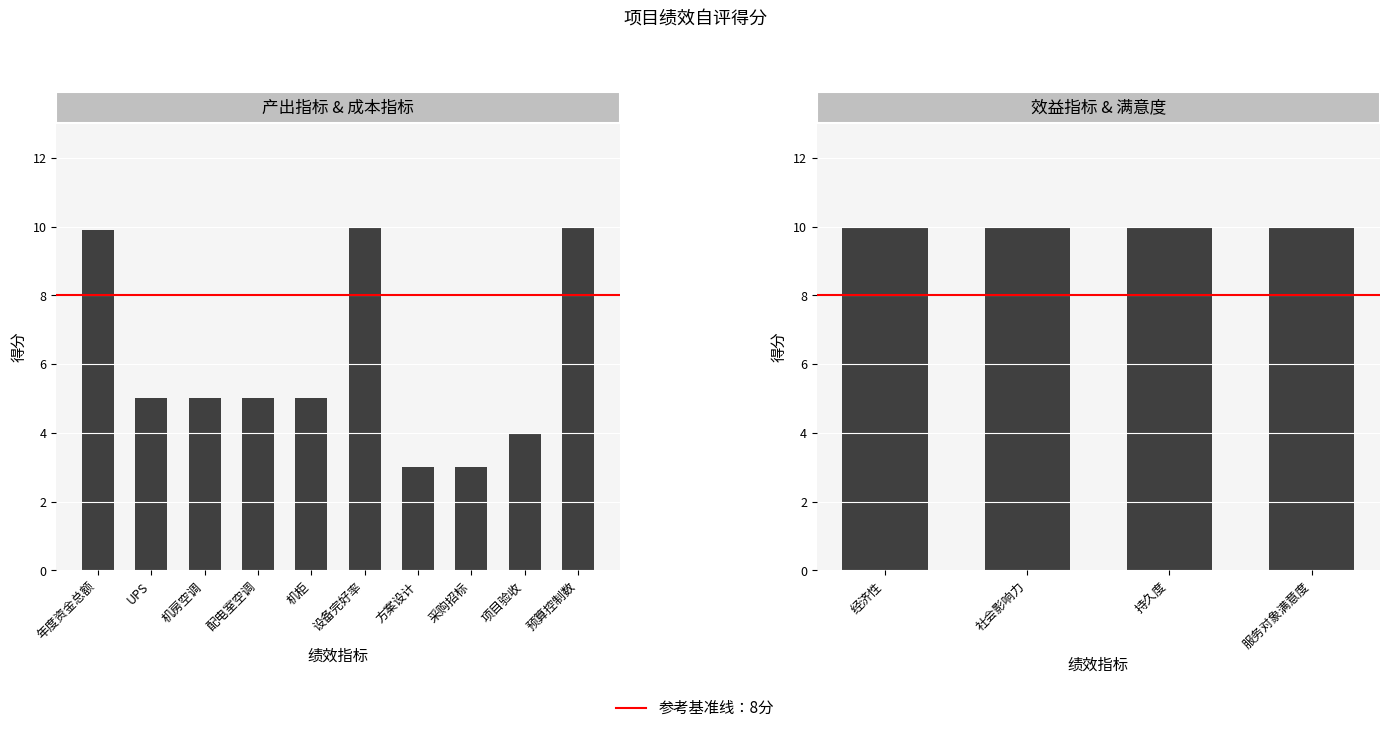

Are the bars grouped side by side (vs. stacked)?

No